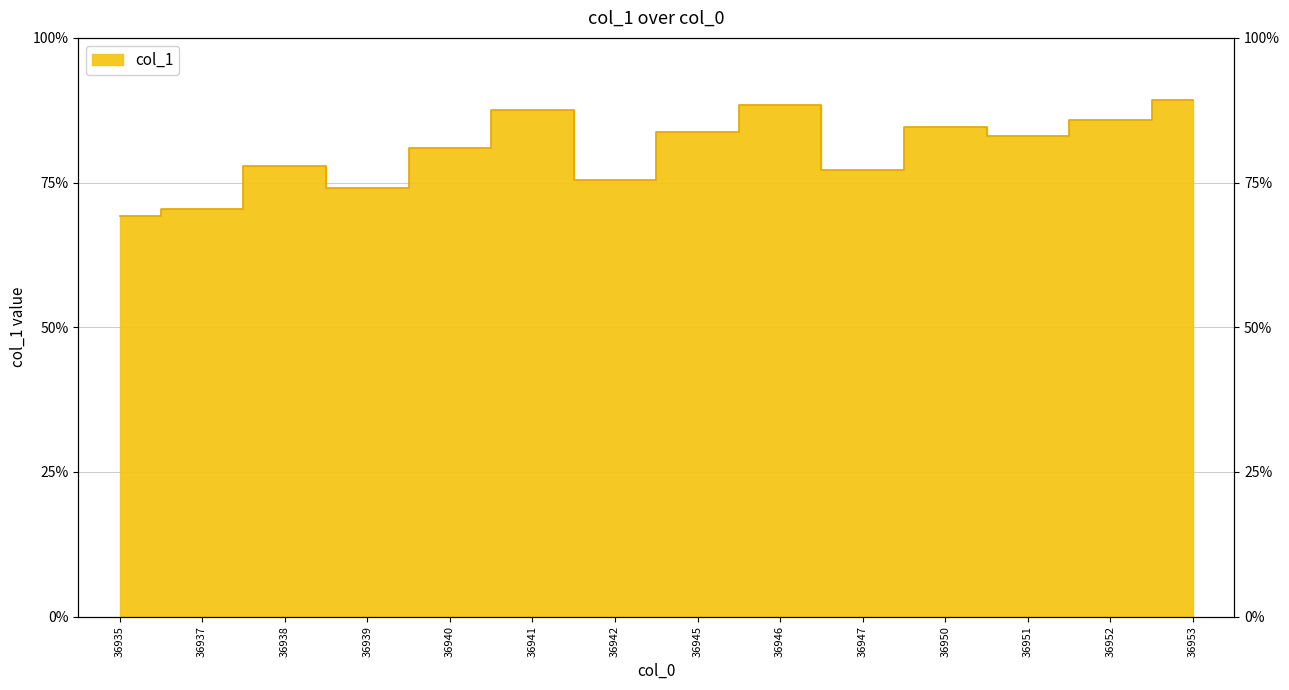

At which label is the value closest to 12?

36942